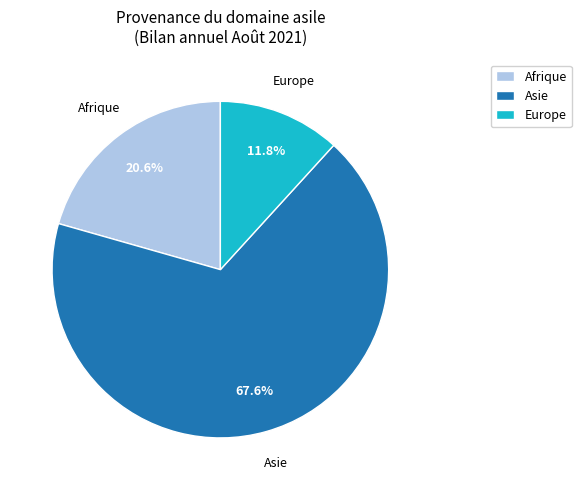

What is the smallest slice in the pie chart?

Europe